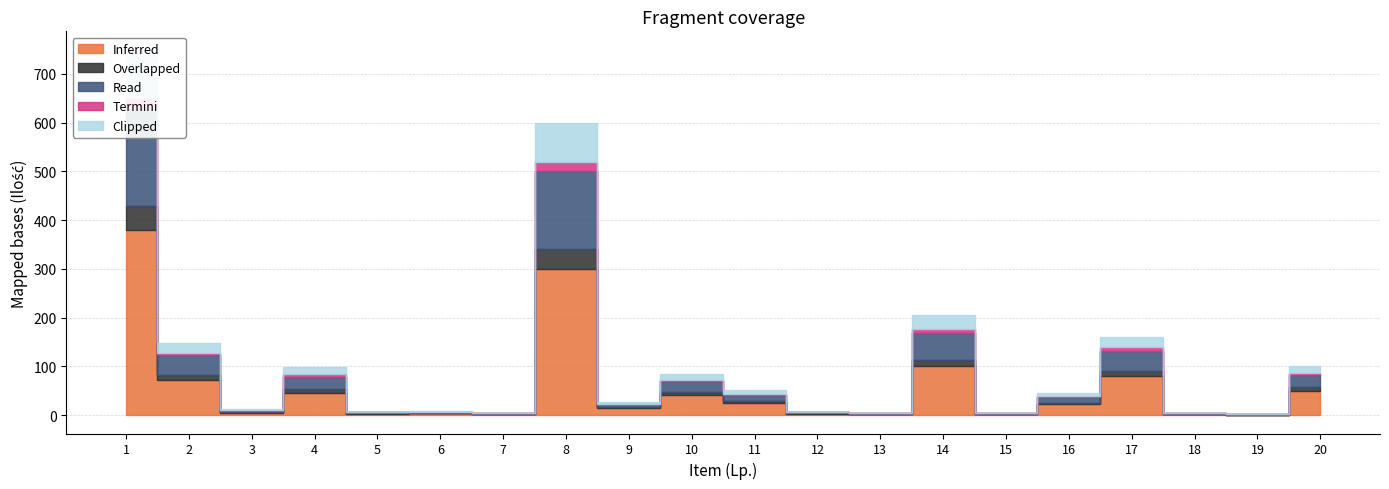

At 20, list the series in order from smallest to largest.

Termini, Overlapped, Clipped, Read, Inferred